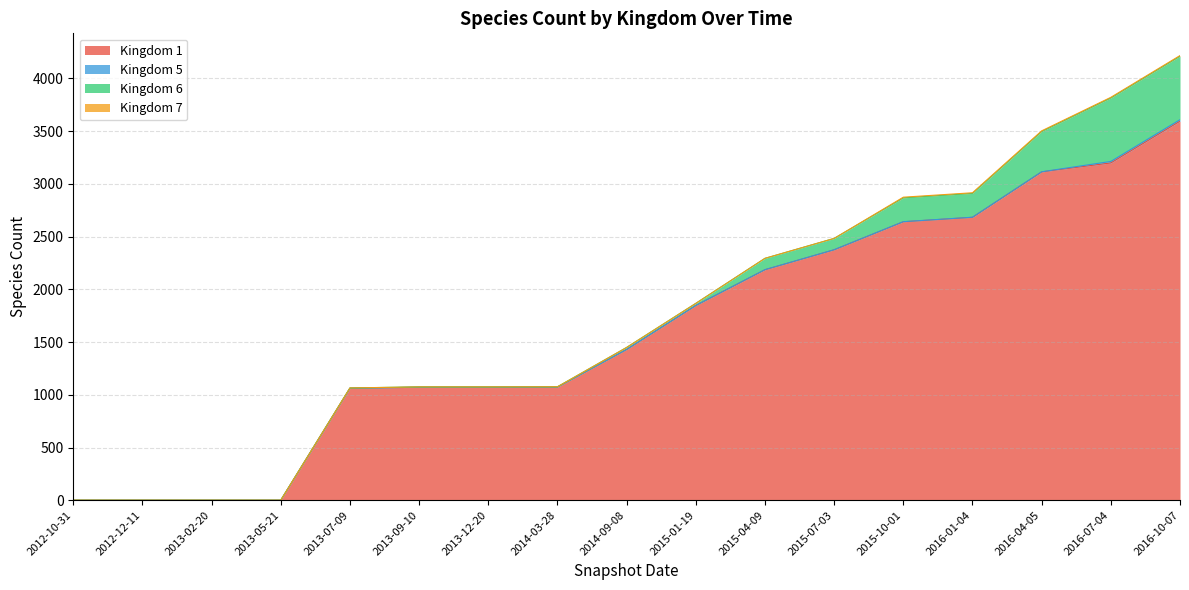

What is the difference between the maximum and minimum values in the Kingdom 7 series?

6